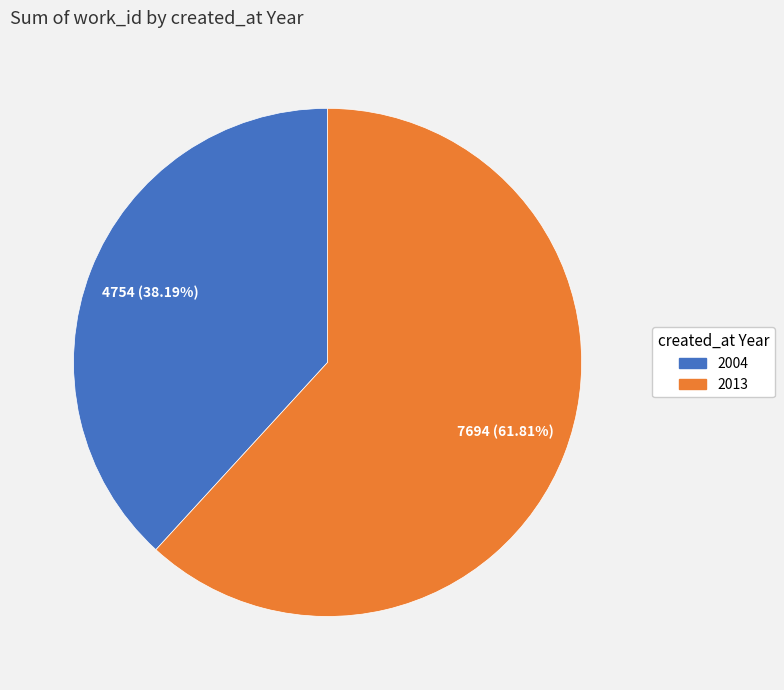

To the nearest percent, what is the combined percentage of 2013 and 2004?

100%